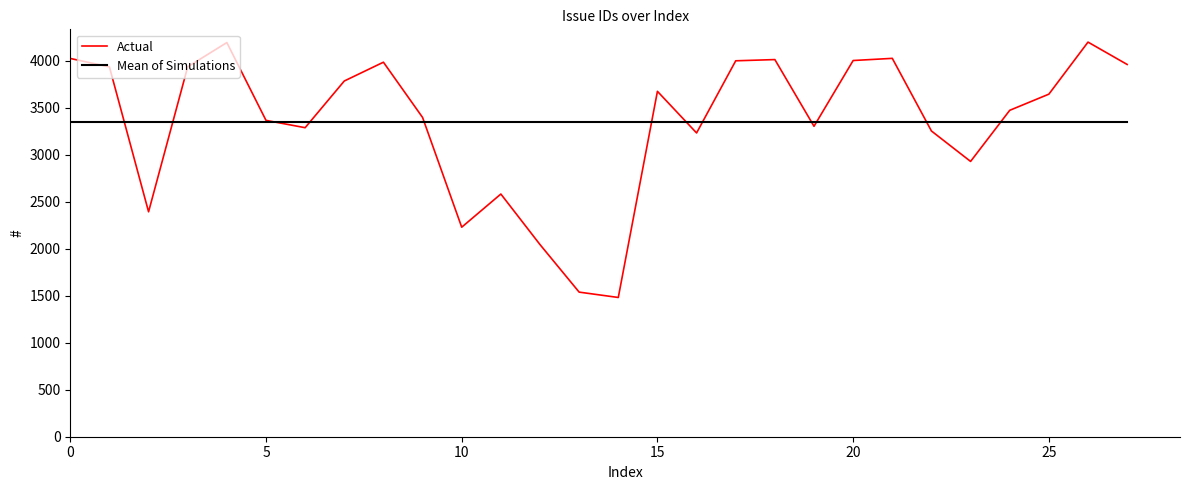

Which series has the widest spread of values?

Actual